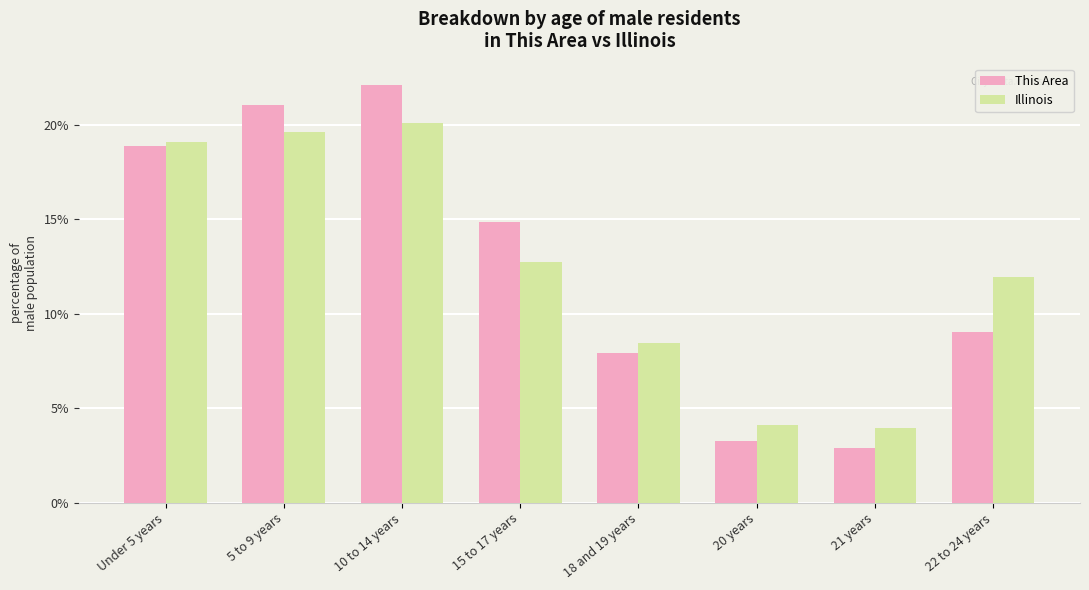

Is it true that Illinois equals 7.3 at 10 to 14 years?

False